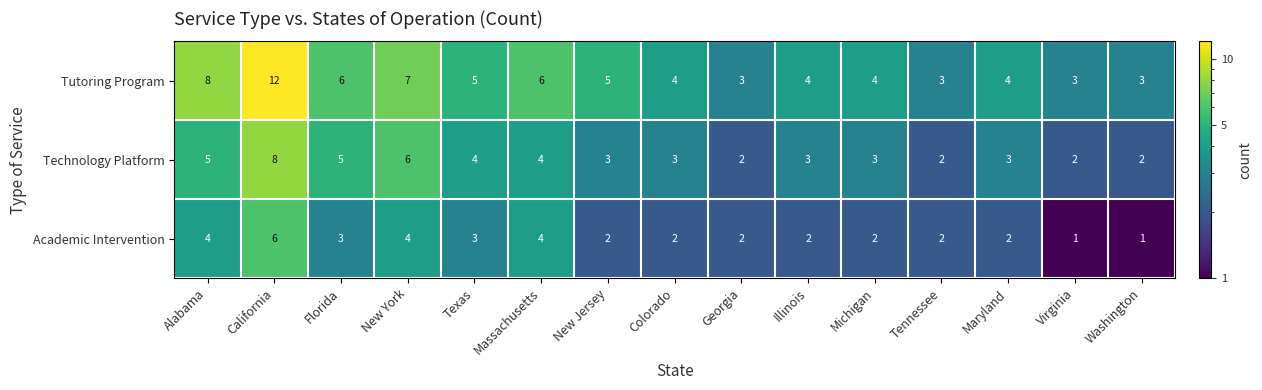

Which label corresponds to the largest value in the chart?

California